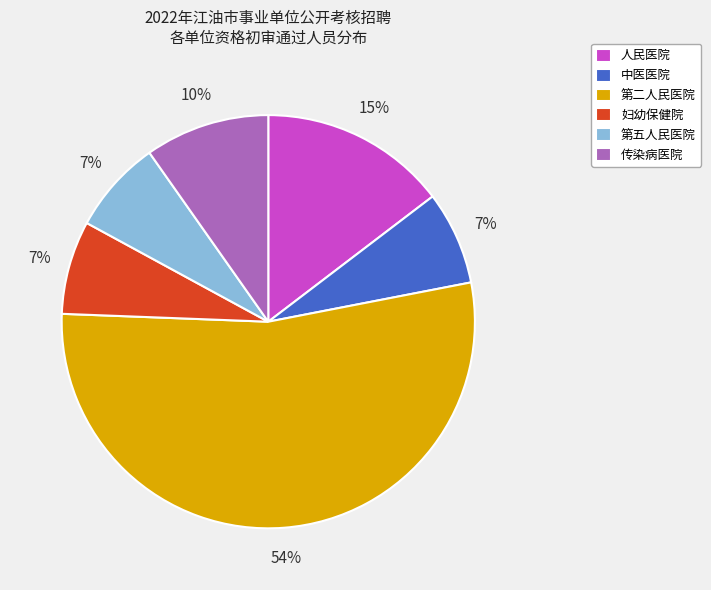

Is 第二人民医院 the majority of the pie?

Yes